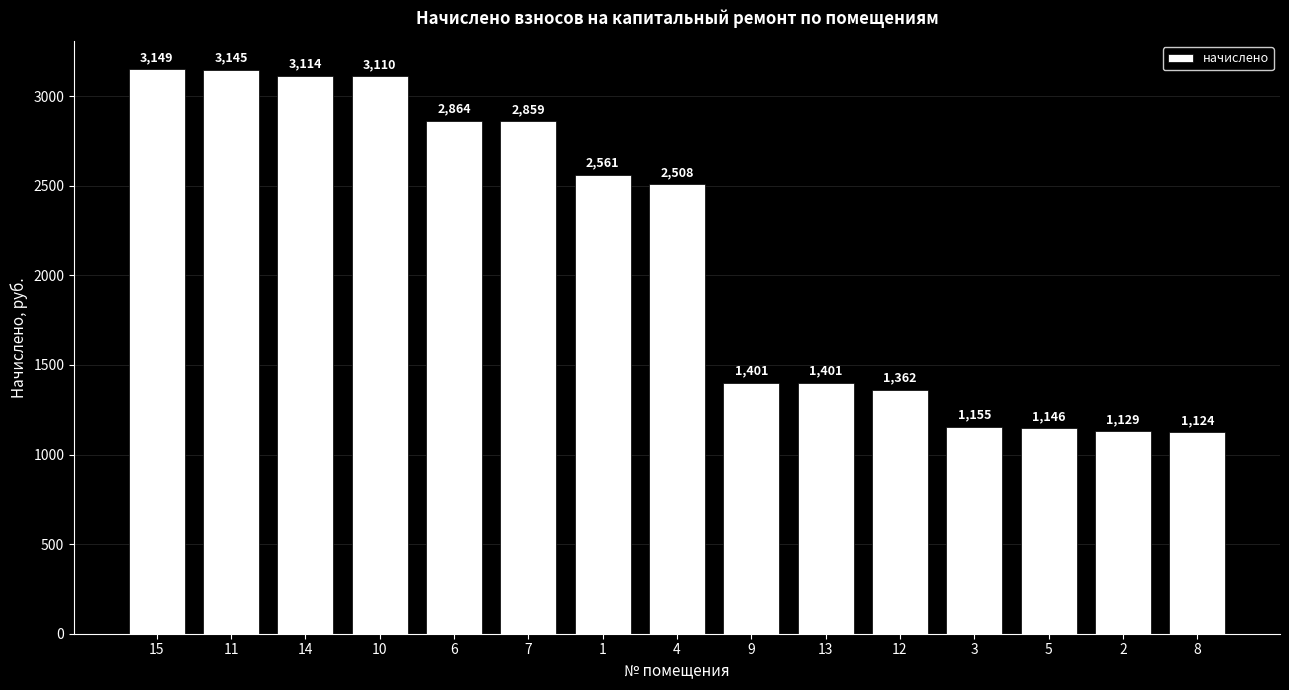

How many distinct data groups are displayed?

1